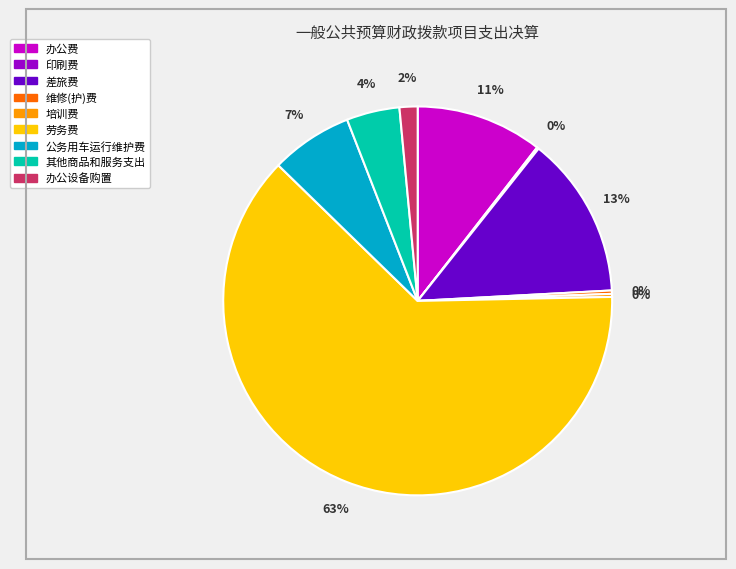

The 办公费 slice represents 11% of the pie. True or false?

True